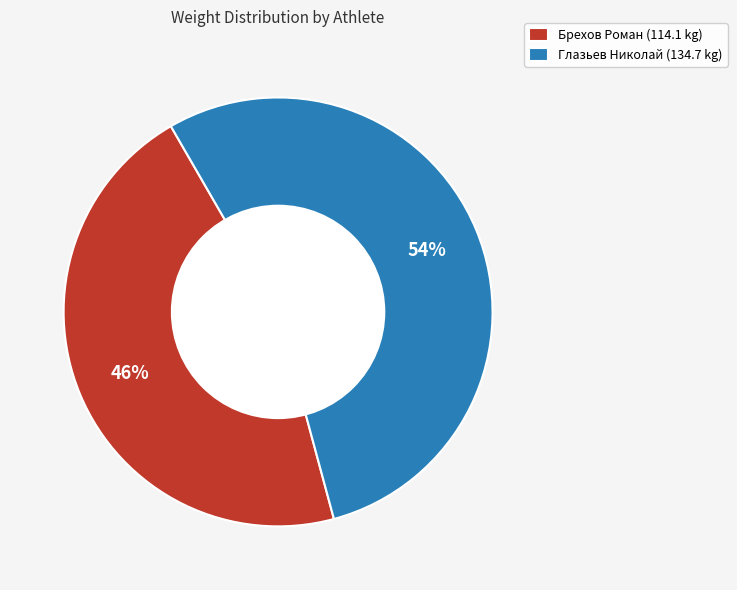

Is it true that Брехов Роман is 46% of the pie?

True